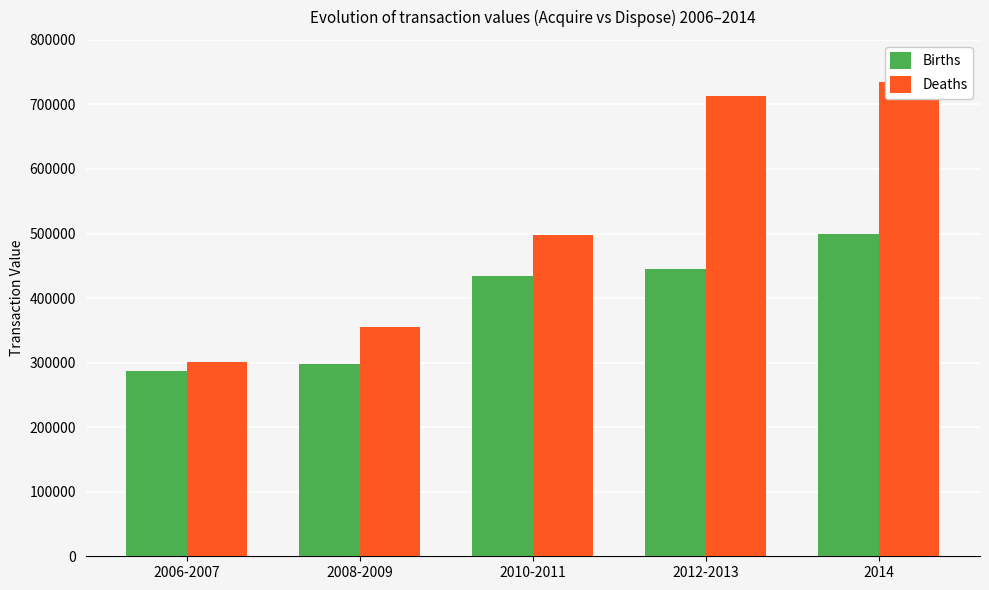

The Deaths series shows 354659 at 2008-2009. True or false?

True